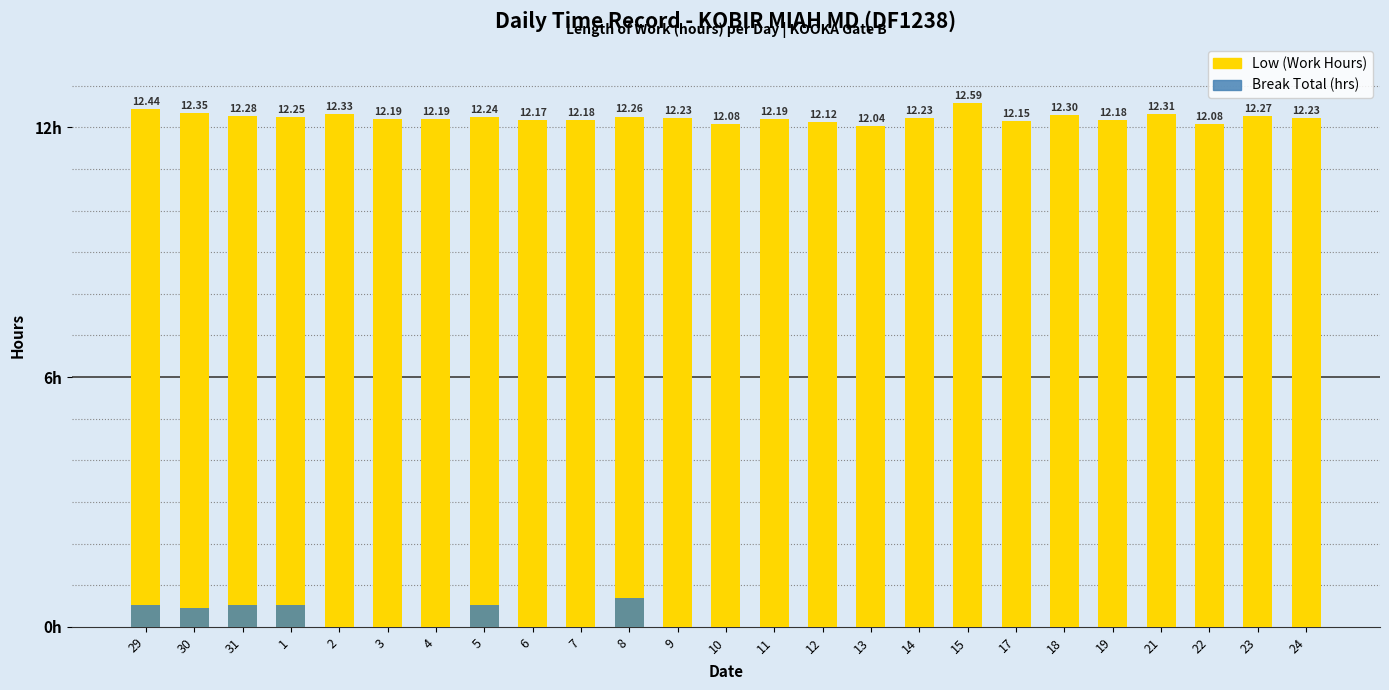

Reading left to right, what are all the values shown in this chart?

Low: 12.4	12.3	12.3	12.2	12.3	12.2	12.2	12.2	12.2	12.2	12.3	12.2	12.1	12.2	12.1	12.0	12.2	12.6	12.2	12.3	12.2	12.3	12.1	12.3	12.2
Break Total: 0.5	0.5	0.5	0.5	0.0	0.0	0.0	0.5	0.0	0.0	0.7	0.0	0.0	0.0	0.0	0.0	0.0	0.0	0.0	0.0	0.0	0.0	0.0	0.0	0.0